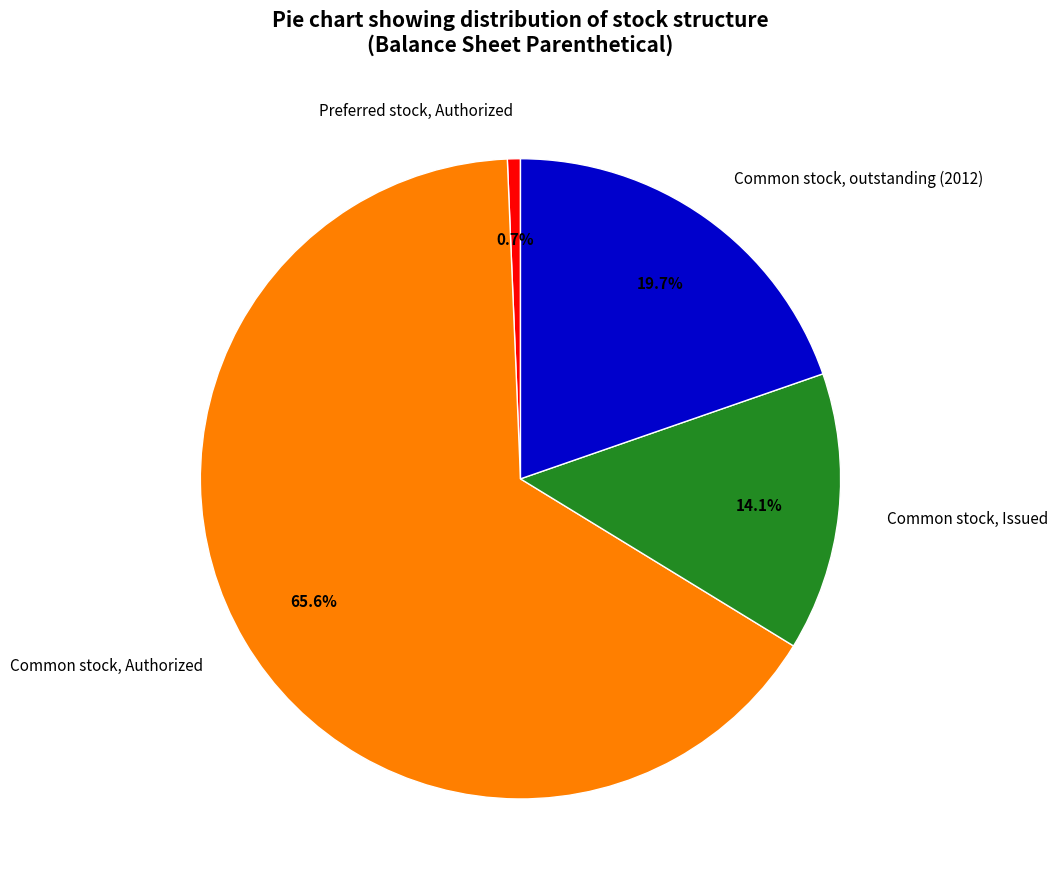

To the nearest percent, what is the combined percentage of Preferred stock, Authorized and Common stock, Authorized?

66%